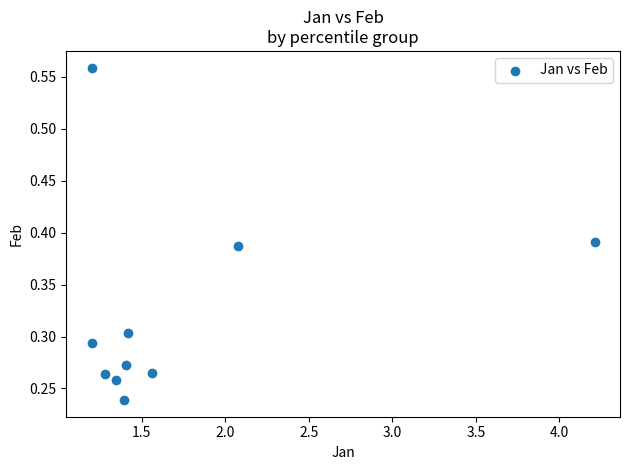

What is the average X value?

1.7